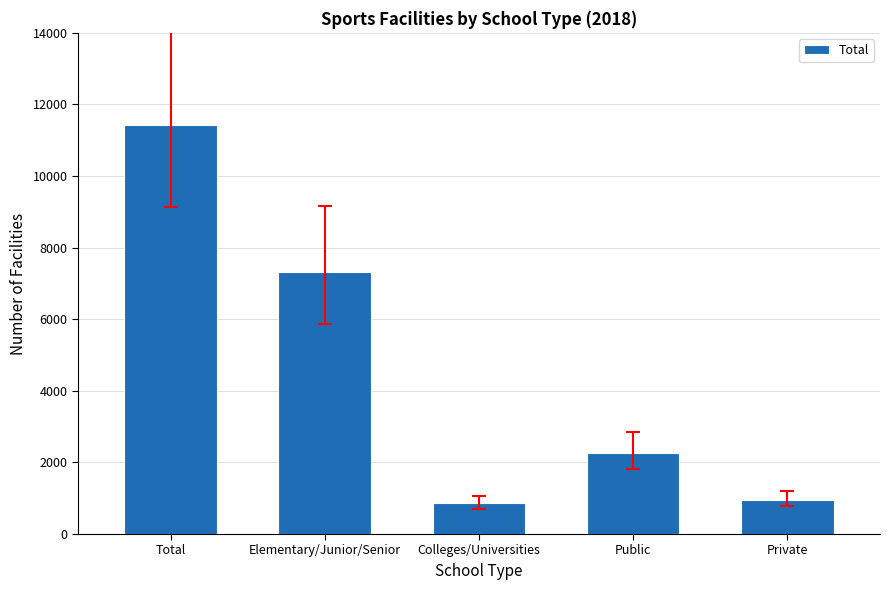

What is the sum of all values?

22846